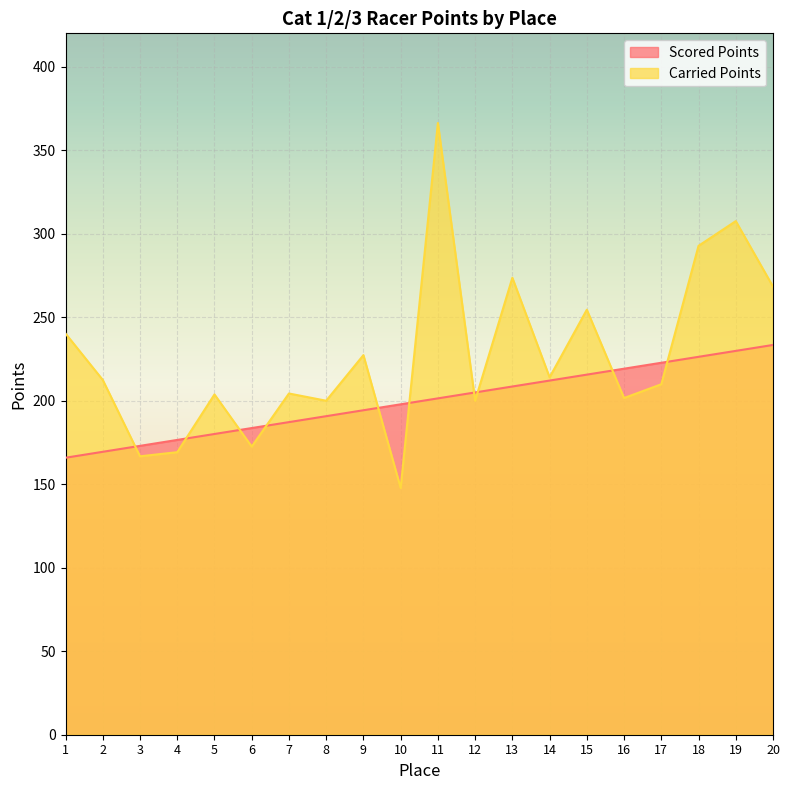

Reading left to right, transcribe all the data shown in this chart.

Scored Points: 1=165.9	2=169.4	3=173.0	4=176.5	5=180.1	6=183.6	7=187.2	8=190.7	9=194.3	10=197.9	11=201.4	12=205.0	13=208.5	14=212.1	15=215.6	16=219.2	17=222.7	18=226.3	19=229.8	20=233.4
Carried Points: 1=240.2	2=212.4	3=166.7	4=169.2	5=203.8	6=172.6	7=204.3	8=200.0	9=227.3	10=147.8	11=366.3	12=200.0	13=273.6	14=214.0	15=254.5	16=201.6	17=209.9	18=292.8	19=307.6	20=268.3